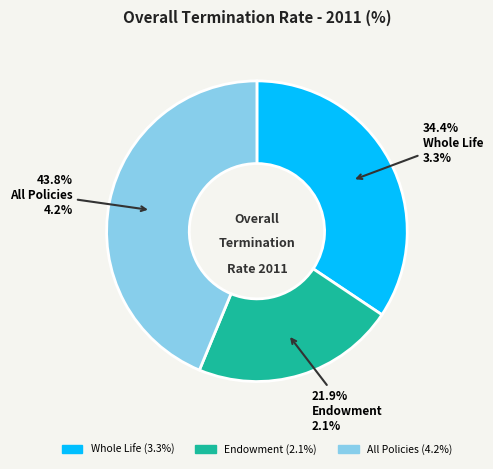

Rank the categories by value from lowest to highest.

Endowment, Whole Life, All Policies